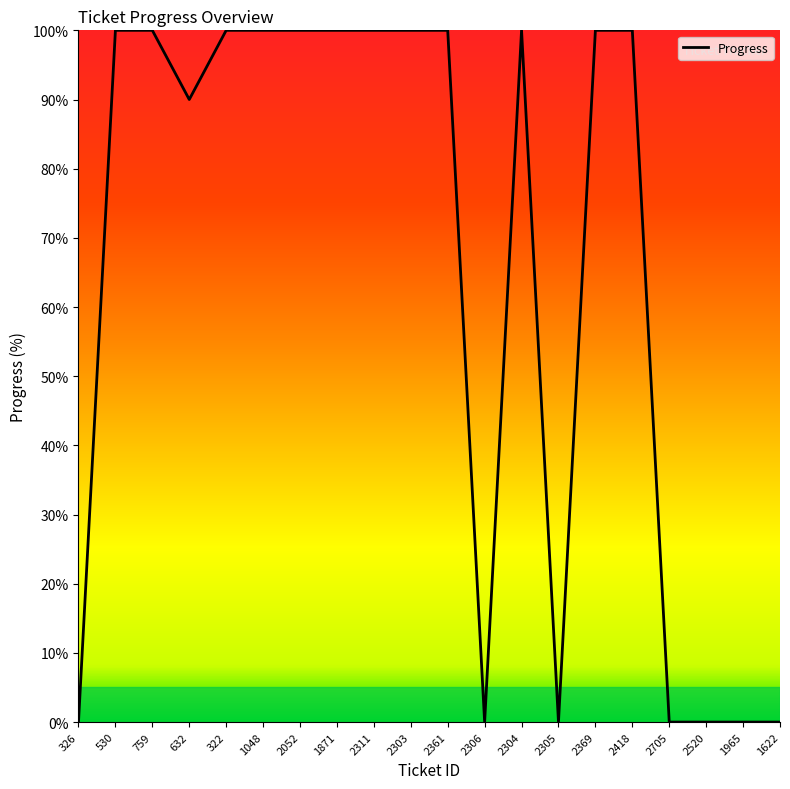

At which label is the value closest to 50?

632